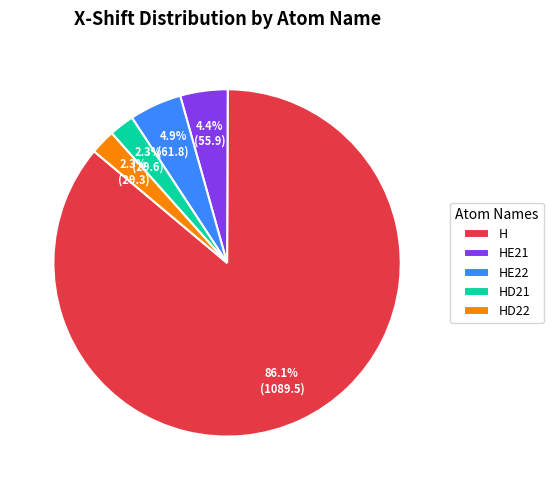

Is there a majority slice in this chart?

Yes